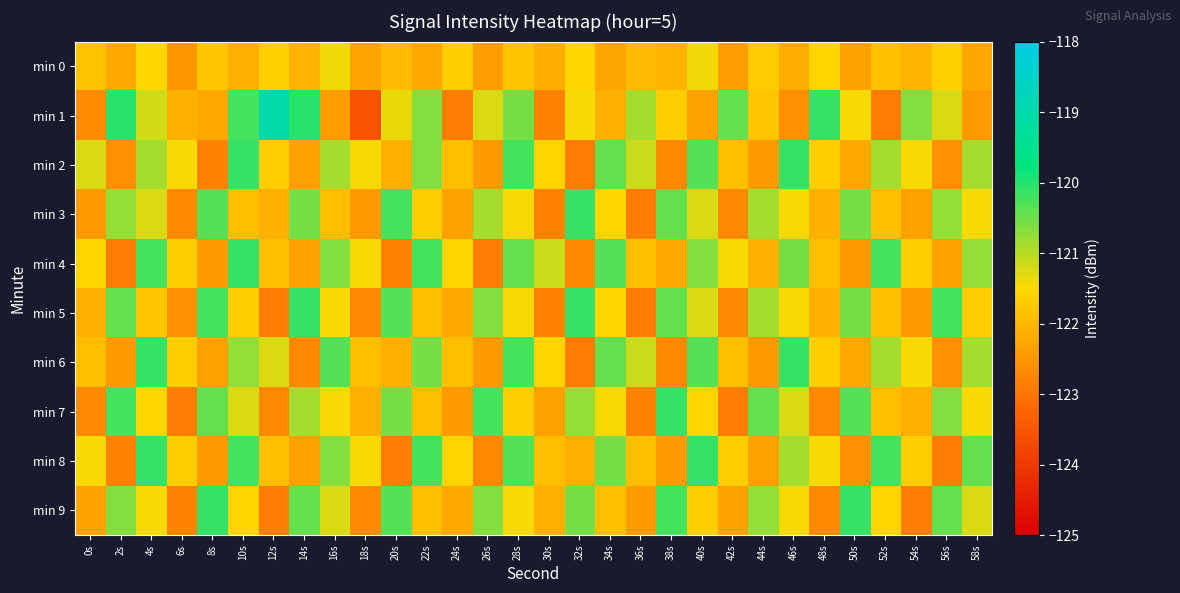

At 16s, list the series in order from largest to smallest.

min 6, min 4, min 8, min 2, min 9, min 0, min 5, min 7, min 3, min 1